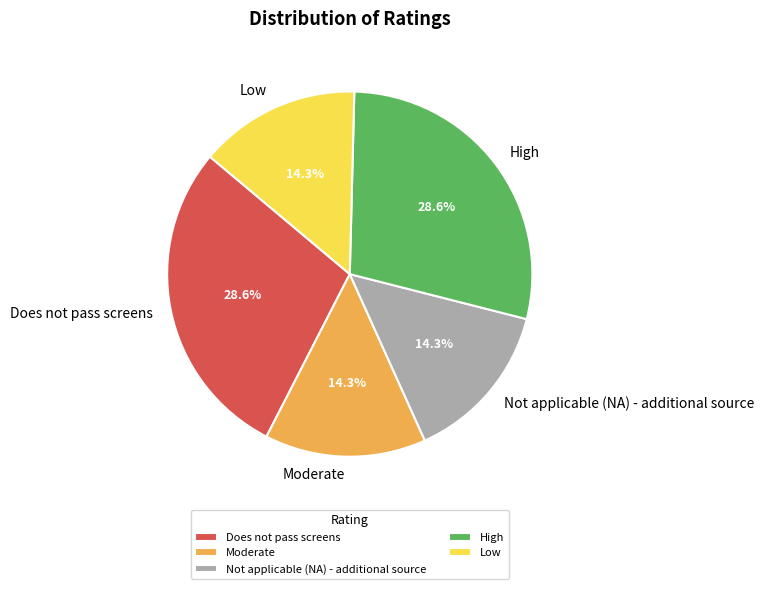

To the nearest percent, what percentage of the pie is Does not pass screens?

29%